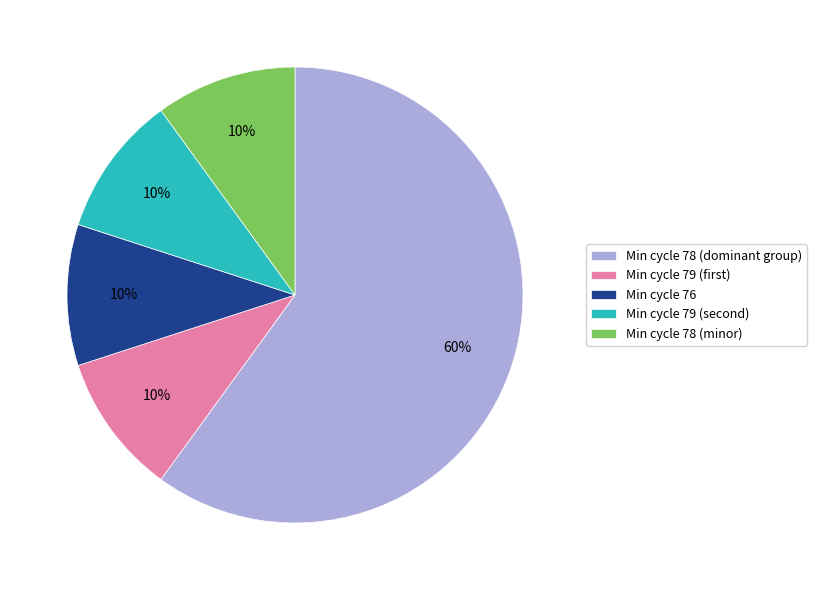

What percentage is the Min cycle 78 (minor) slice, to the nearest percent?

10%